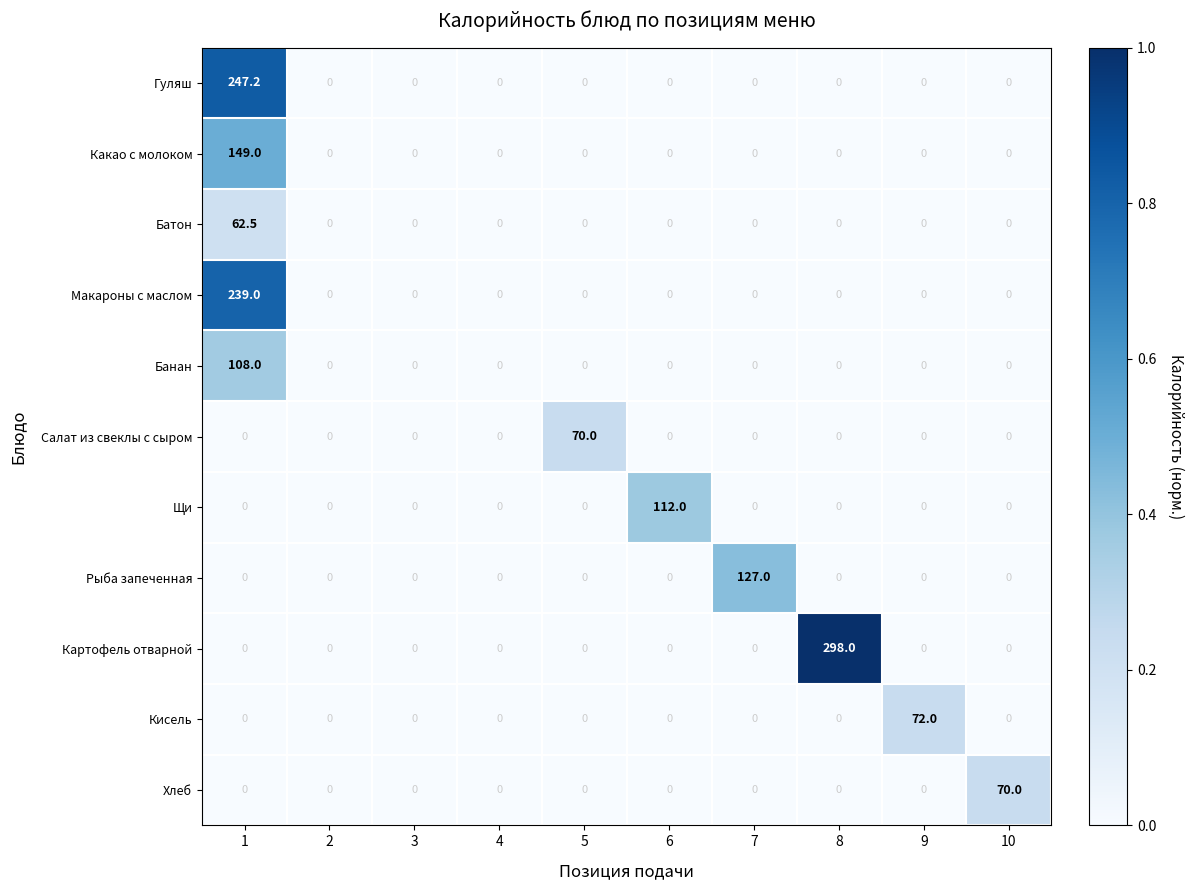

The value of Банан at 3 is 0.0. True or false?

True